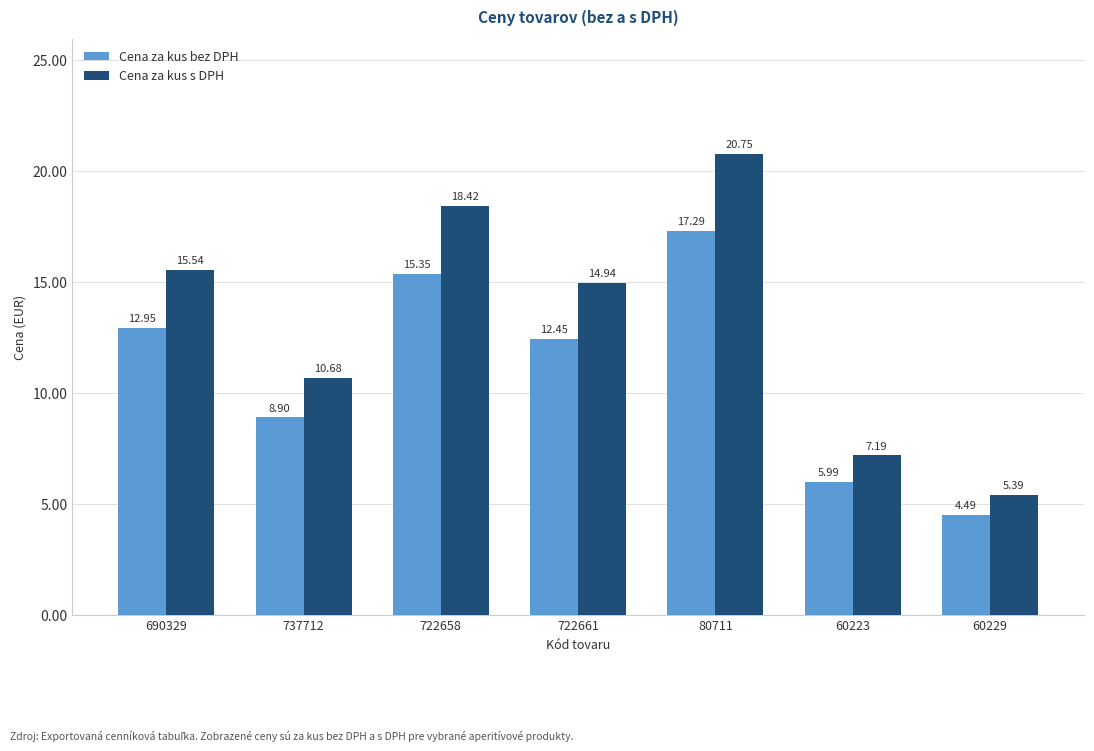

What is the label of the 6th bar from the right?

737712